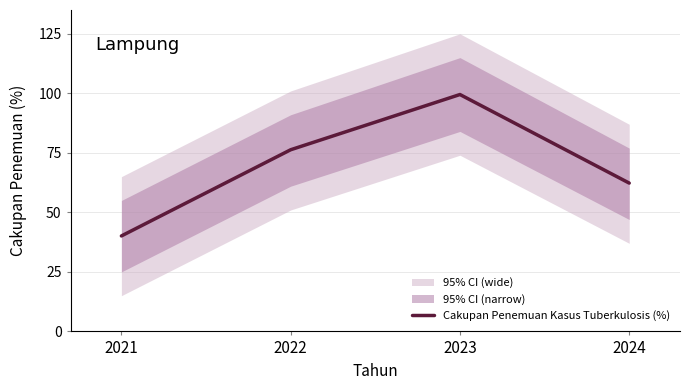

What is the approximate value at 2024?

62.3